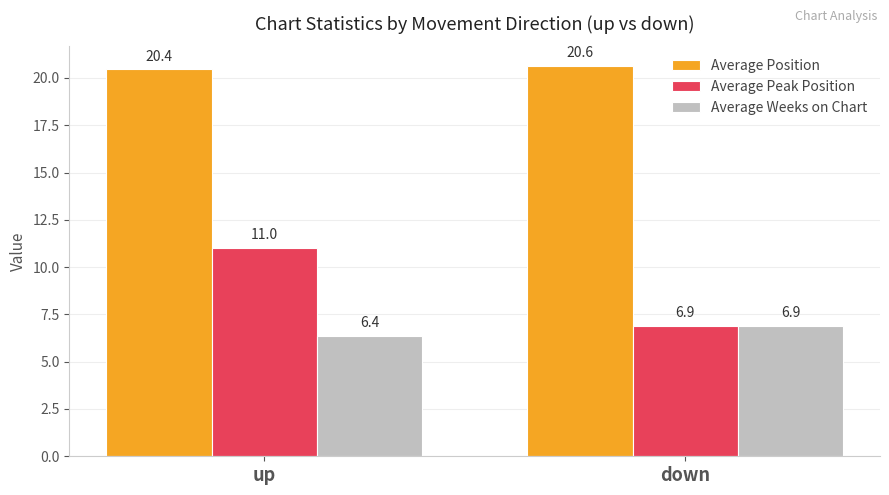

Count the Average Weeks on Chart values in the range 6 to 7.

2